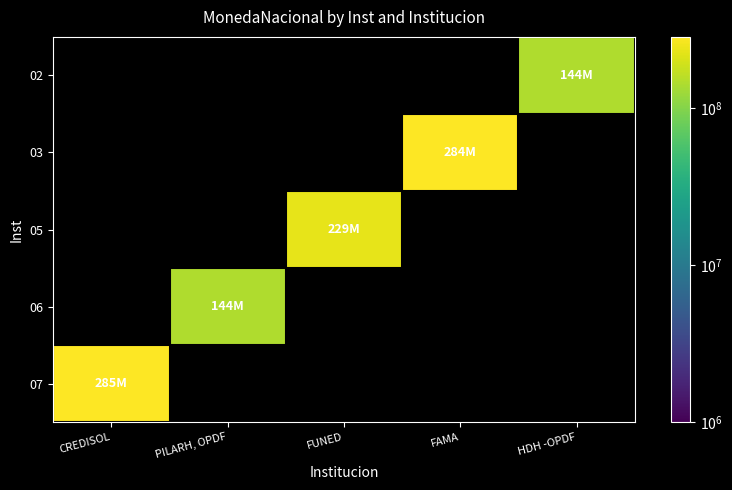

How many values in the 05 series exceed 229224537?

1